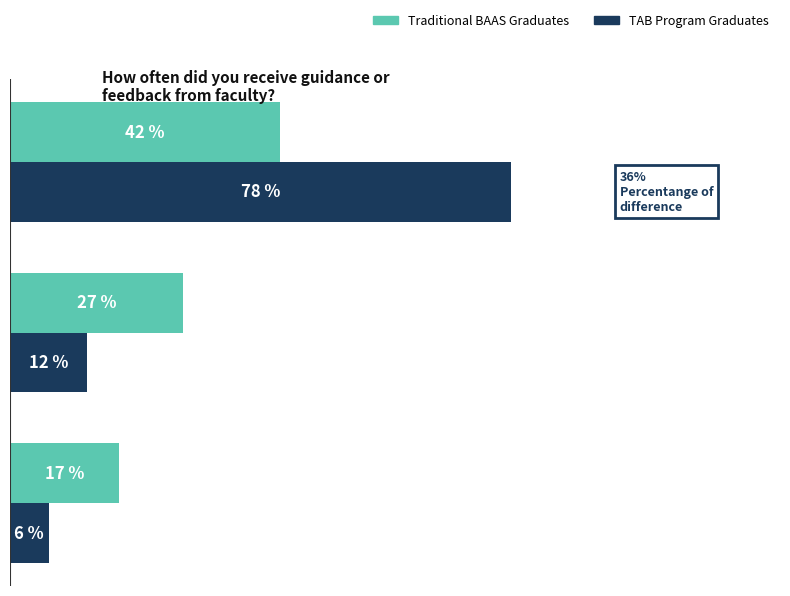

Reading left to right, transcribe all the data shown in this chart.

Traditional BAAS Graduates: 42	27	17
TAB Program Graduates: 78	12	6